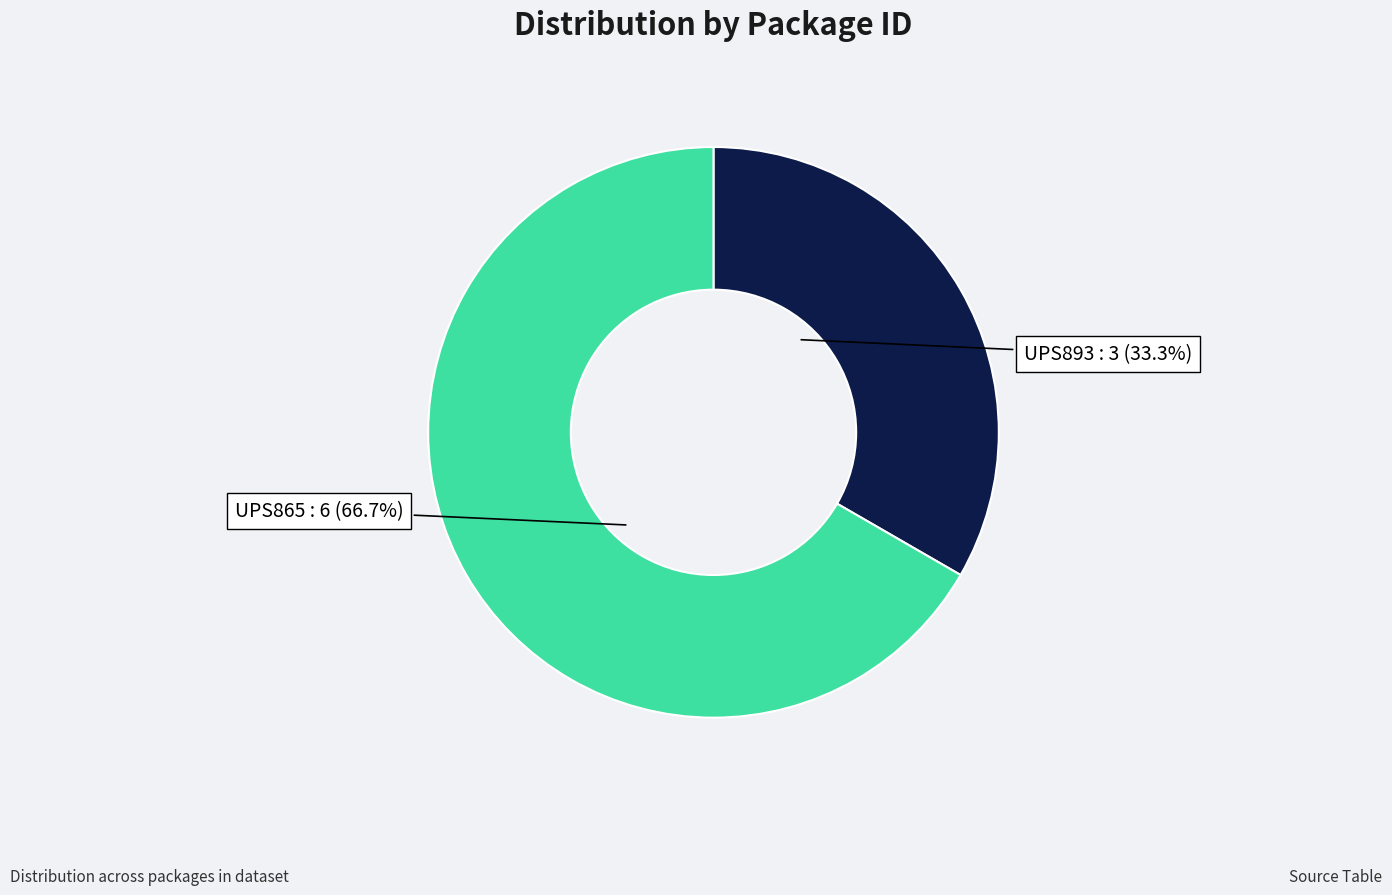

Between UPS865 and UPS893, which is larger?

UPS865